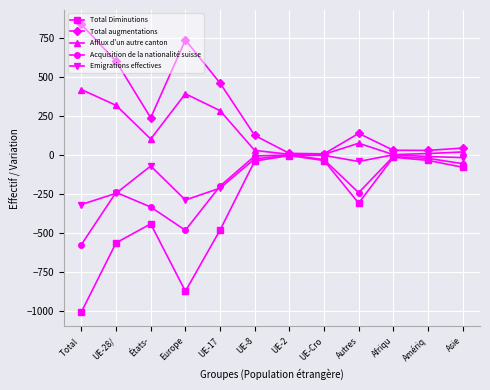

What is the difference between the Total Diminutions values at UE-8 and Total ?

968